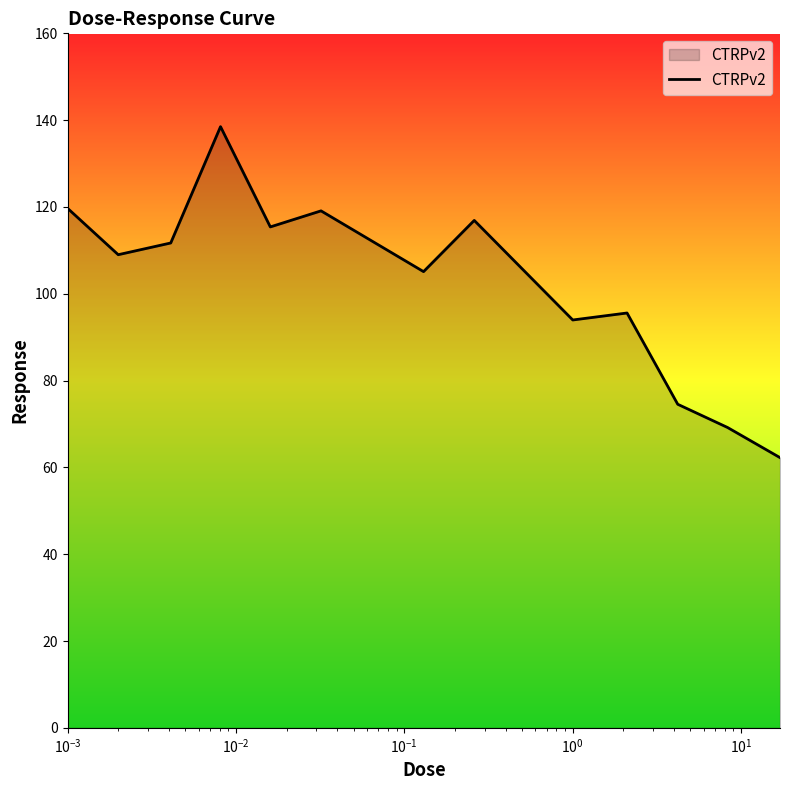

Does the chart display data point markers on the line(s)?

No